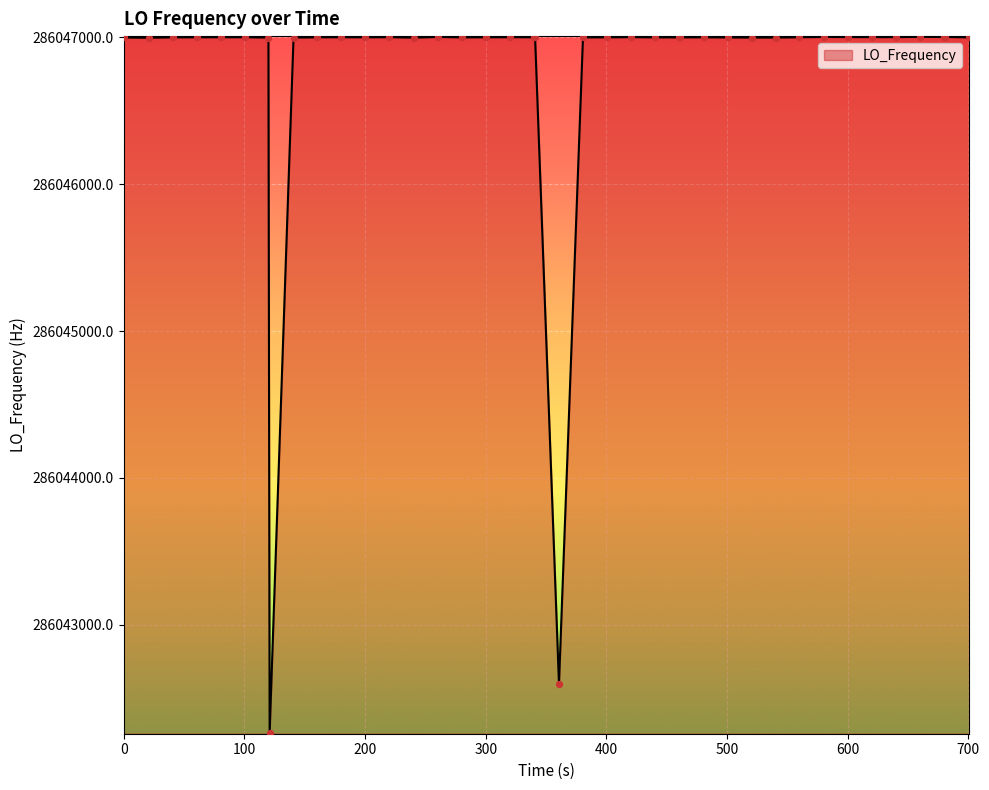

What is the smallest value displayed?

286042262.6